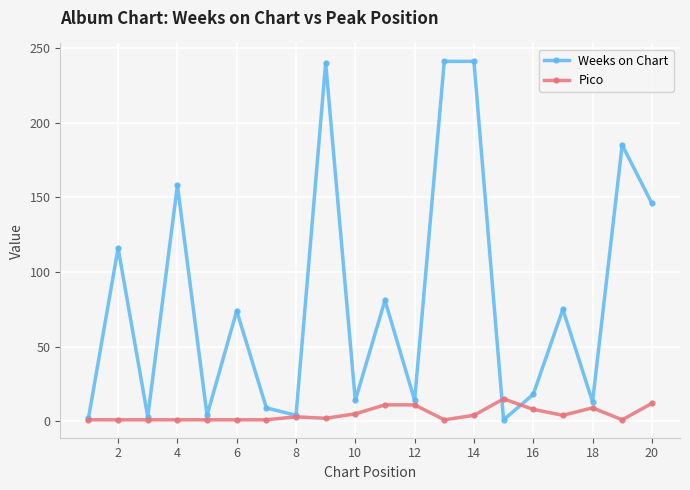

Which series has the largest total across all categories?

Weeks on Chart